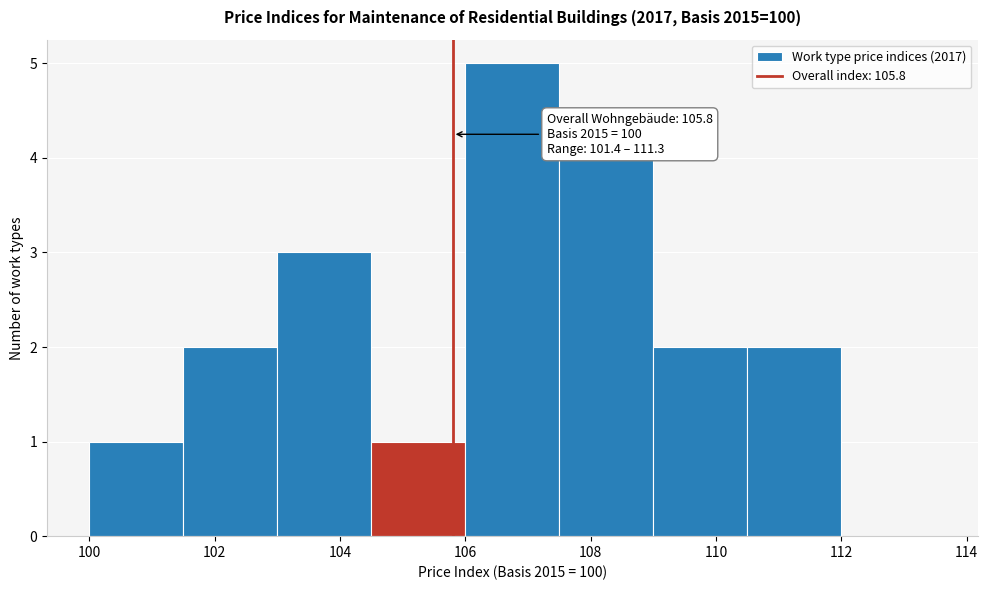

Which range on the x-axis has the tallest bar?

106.0 to 107.5